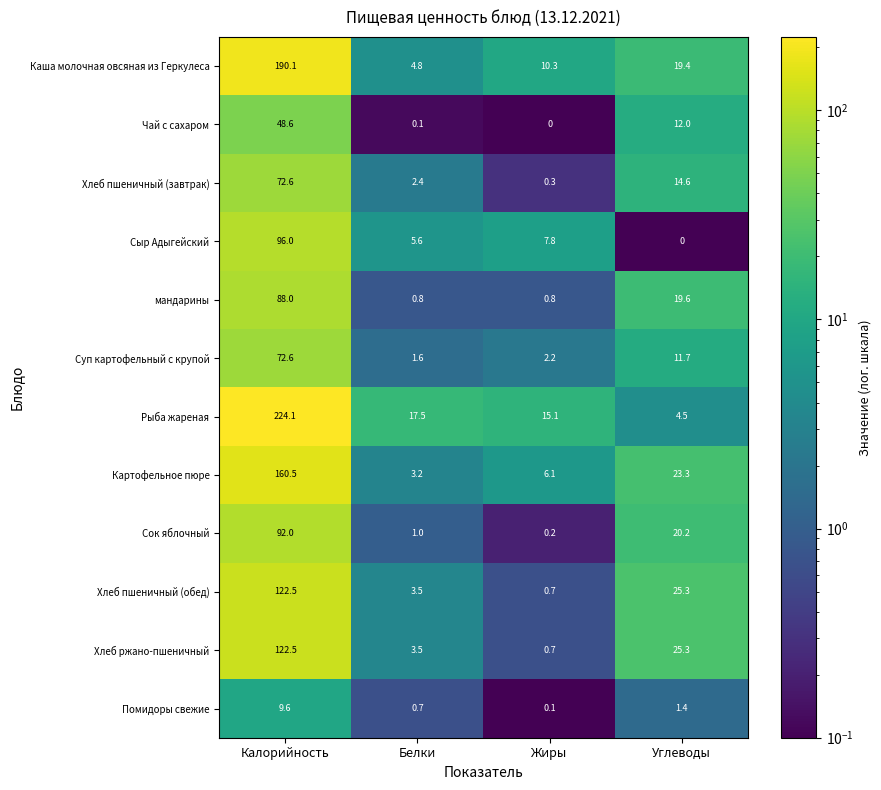

List the labels in order of Сок яблочный value, largest first.

Калорийность, Углеводы, Белки, Жиры